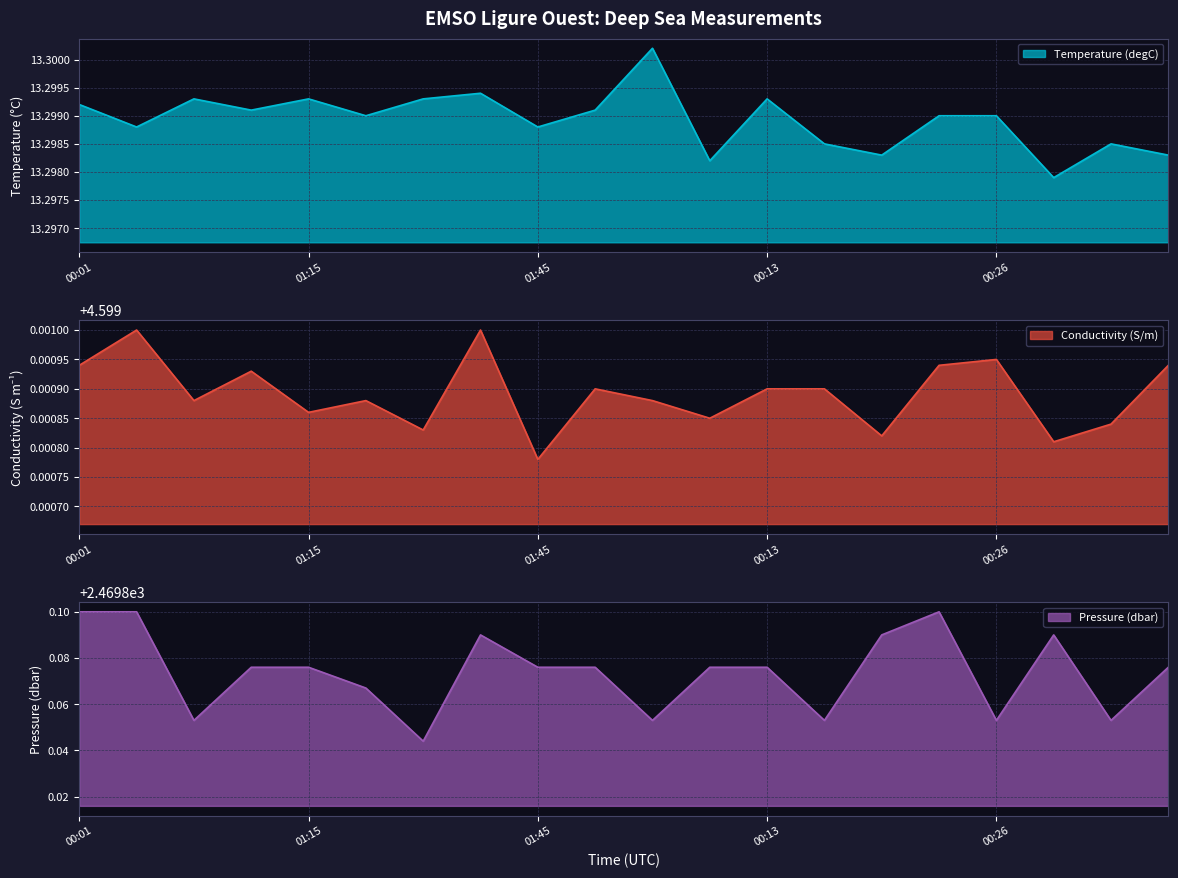

Which series has the widest spread of values?

Pressure (dbar)